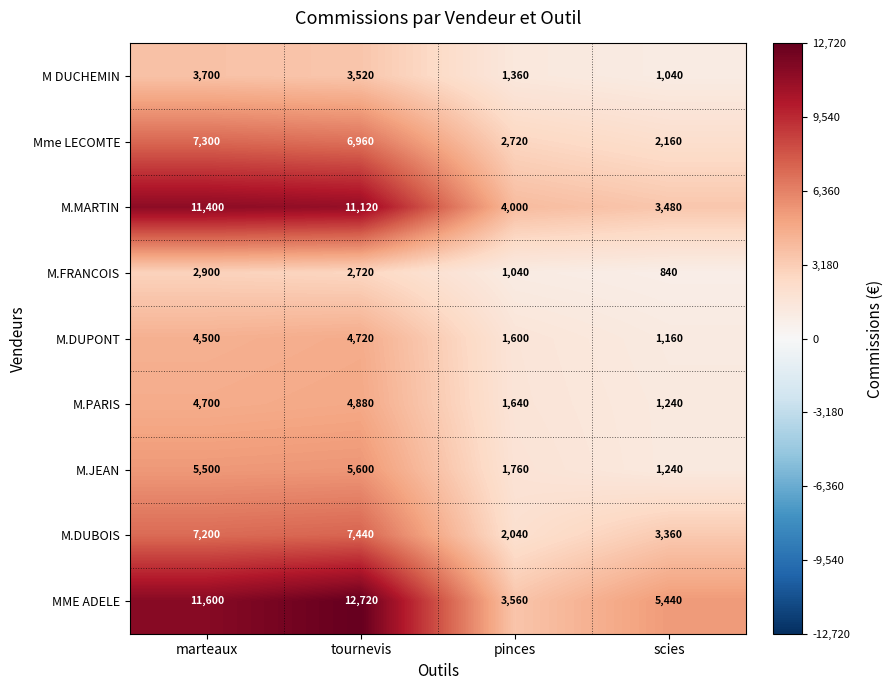

Is it true that M DUCHEMIN equals 1040 at scies?

True